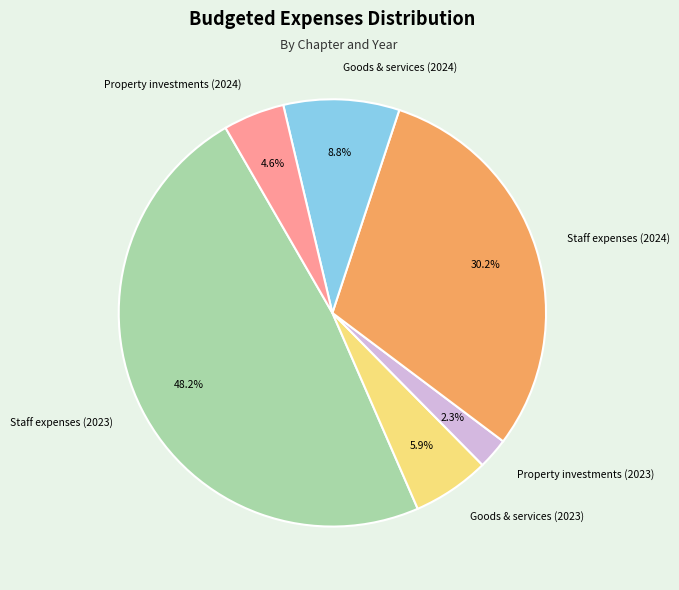

What percentage is the Property investments (2024) slice, to the nearest percent?

5%